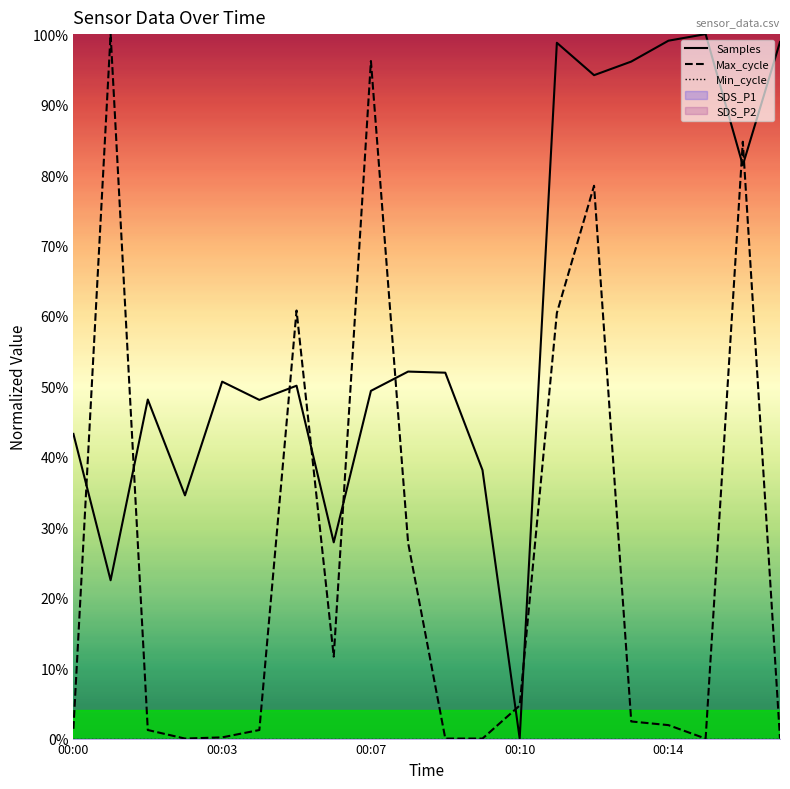

Reading right to left, what are all the values shown in this chart?

Samples: 98.9	81.4	100.0	99.1	96.1	94.2	98.8	0.0	38.1	51.9	52.1	49.4	27.9	50.1	48.1	50.7	34.5	48.1	22.5	43.2
Max_cycle: 0.0	84.7	0.0	1.9	2.4	78.5	60.4	4.7	0.0	0.0	27.8	96.2	11.6	60.8	1.2	0.2	0.0	1.2	100.0	1.4
Min_cycle: 0.0	0.0	0.0	0.0	0.0	0.0	0.0	0.0	0.0	0.0	0.0	0.0	0.0	0.0	0.0	0.0	0.0	0.0	0.0	0.0